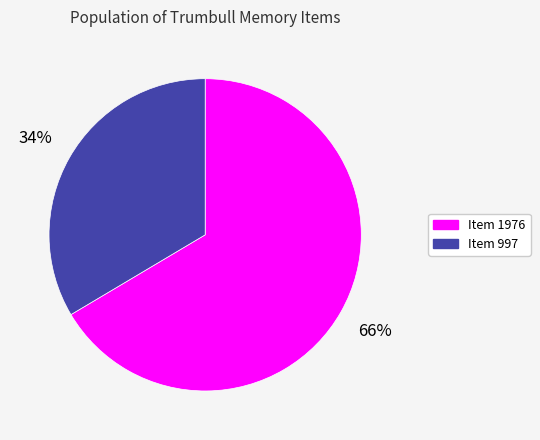

To the nearest percent, what is the average slice percentage?

50%